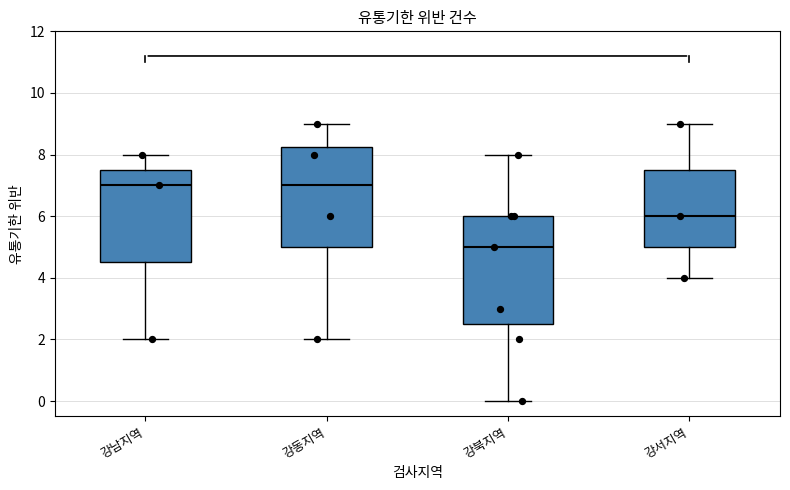

Where is the upper edge of the box for 강남지역 on the y-axis? The values are not printed on the chart, so give them approximately, as read against the axis.

7.6